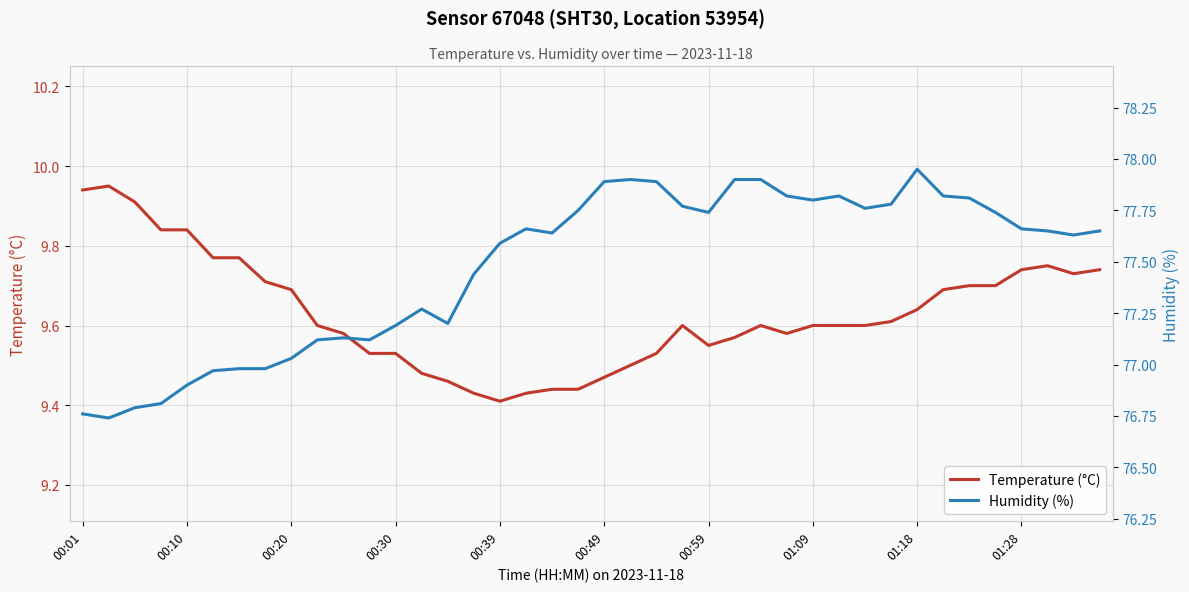

List the series in order of their overall mean, lowest first.

Temperature (°C), Humidity (%)